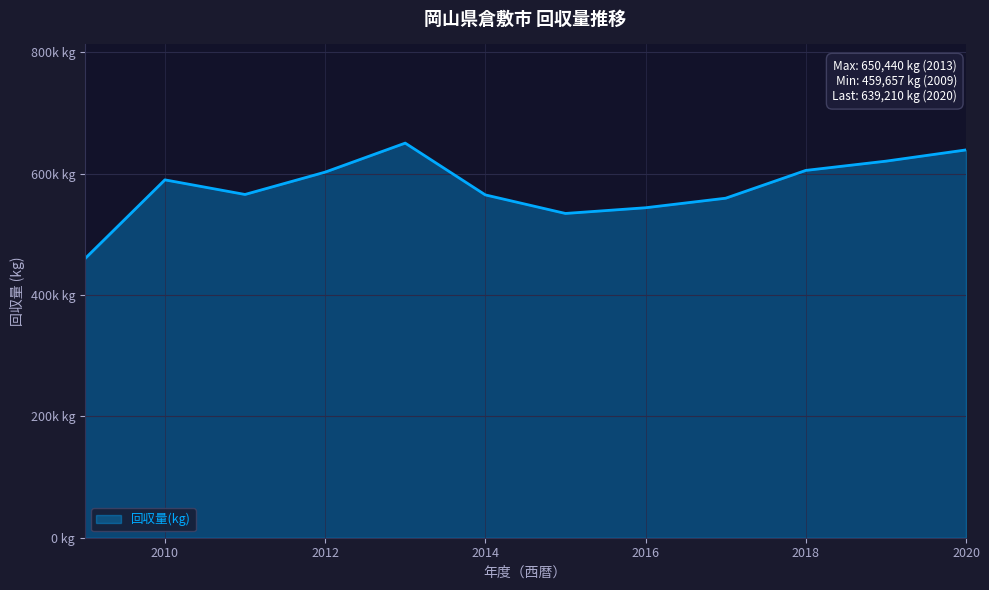

Does the chart have visible grid lines?

Yes